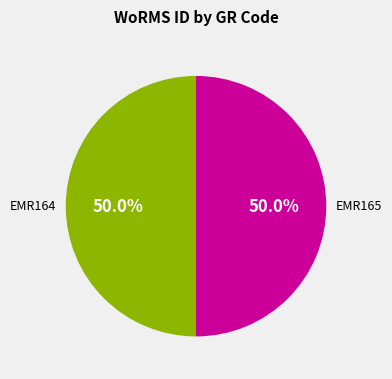

What is the total percentage of EMR164 and EMR165?

100.0%